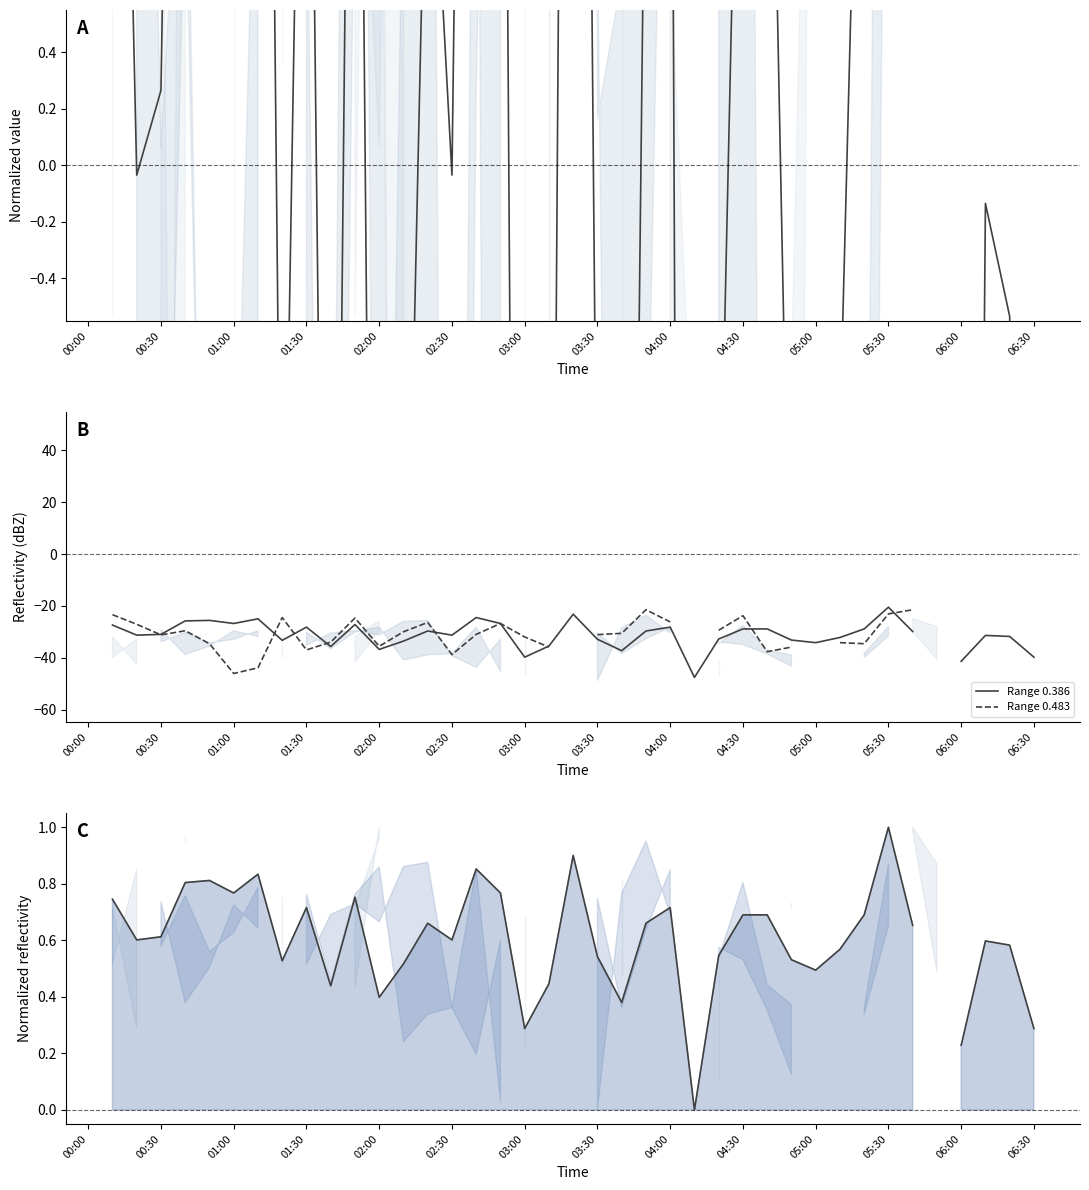

True or false: Range 0.483 and Range 0.386 intersect in this chart.

True